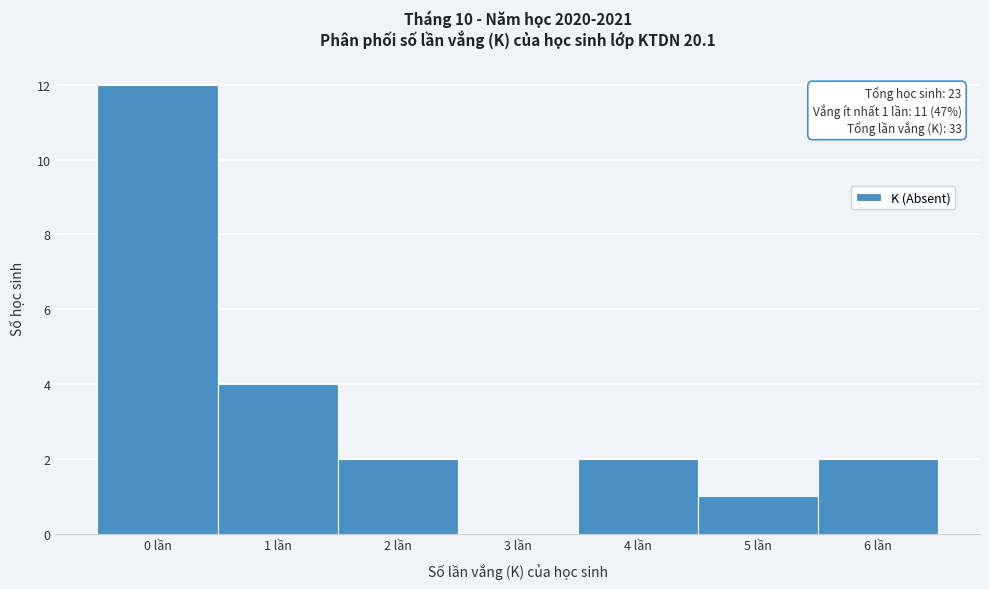

Over which range of the x-axis is the bar tallest?

-0.5 to 0.5